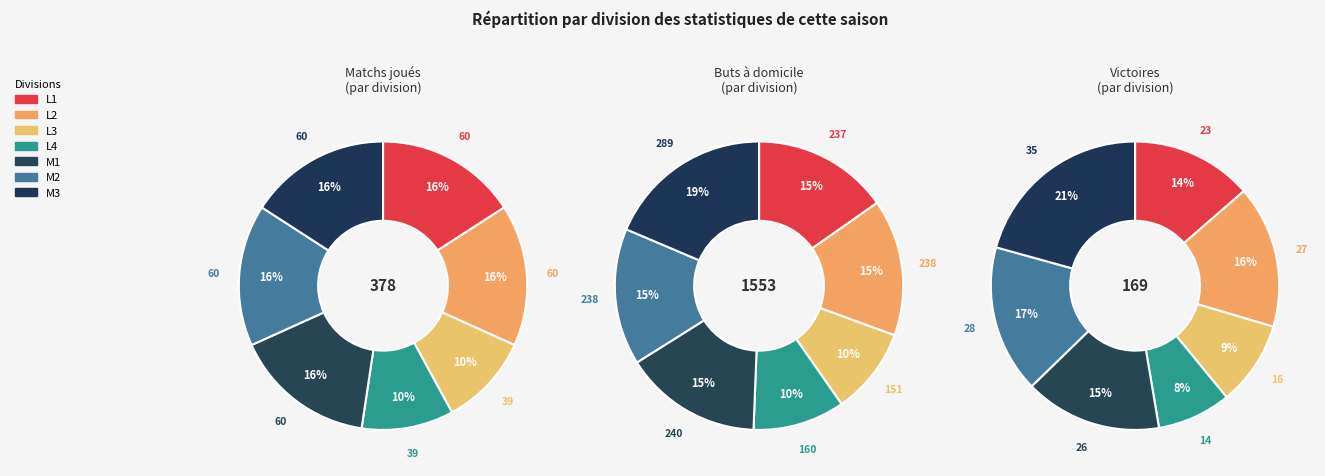

To the nearest percent, what portion does M2 represent?

16%